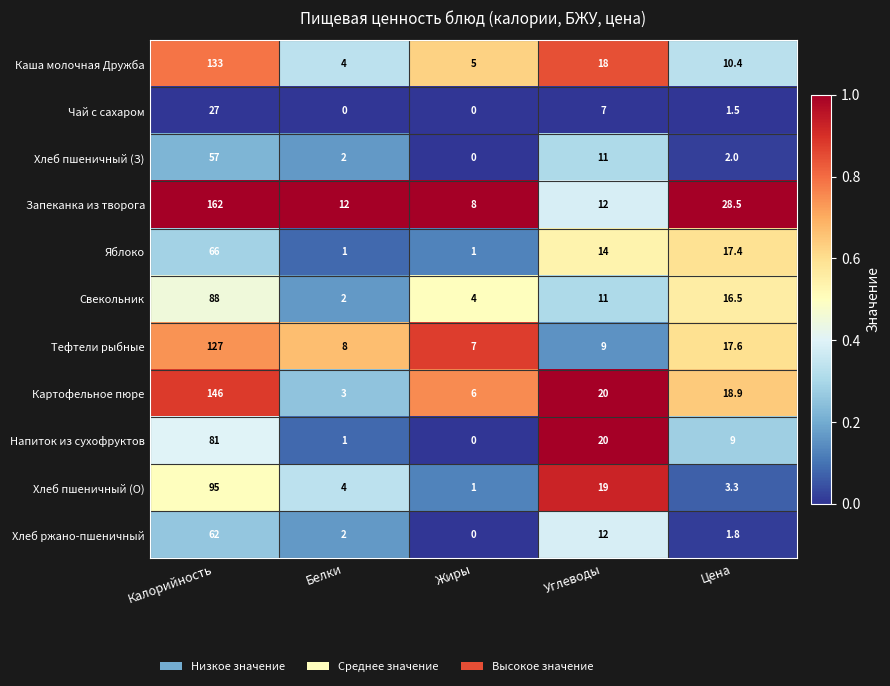

The value of Чай с сахаром at Жиры is 14.1. True or false?

False